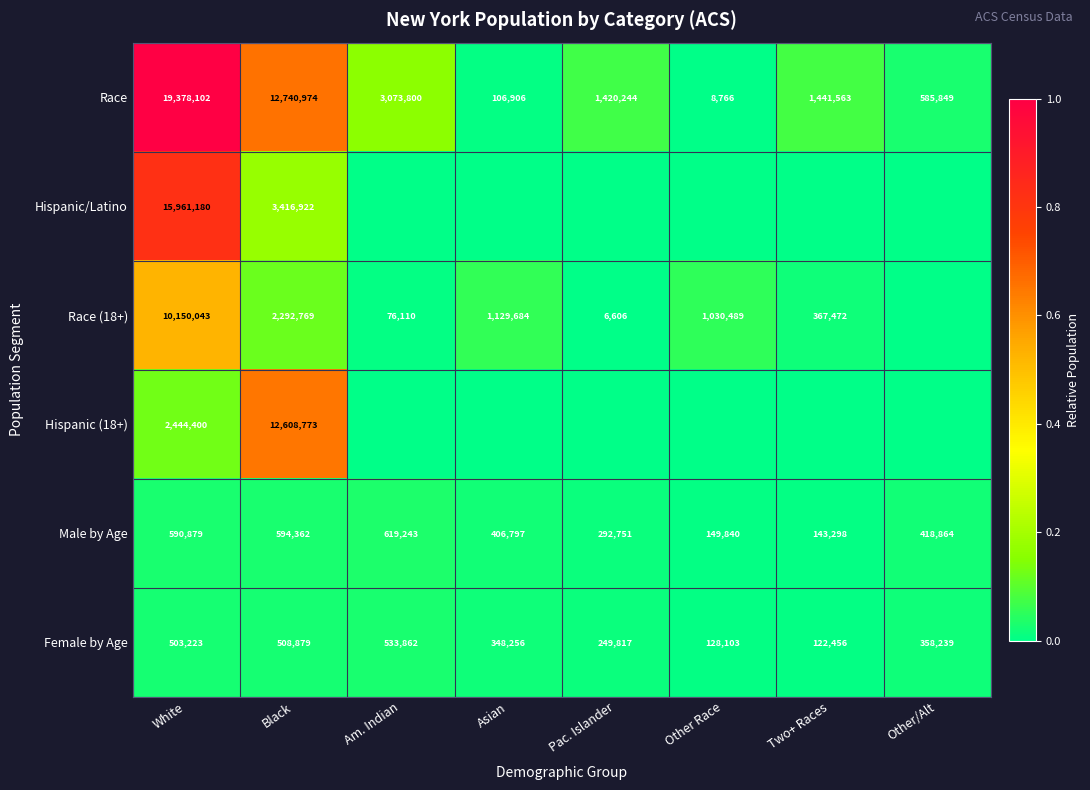

The value of Race at White is 19378102. True or false?

True